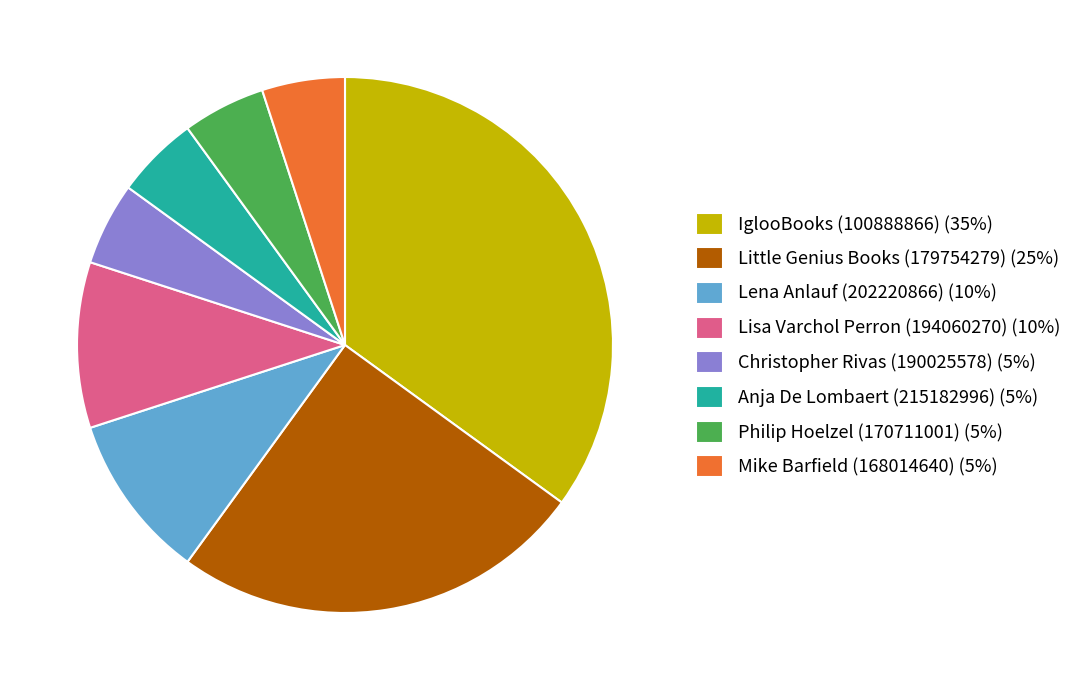

Is Christopher Rivas (190025578) the majority of the pie?

No